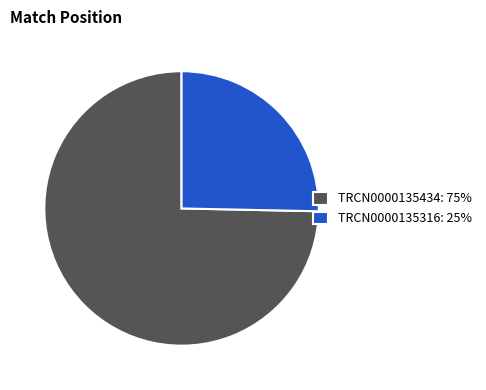

Which slice is the largest?

TRCN0000135434